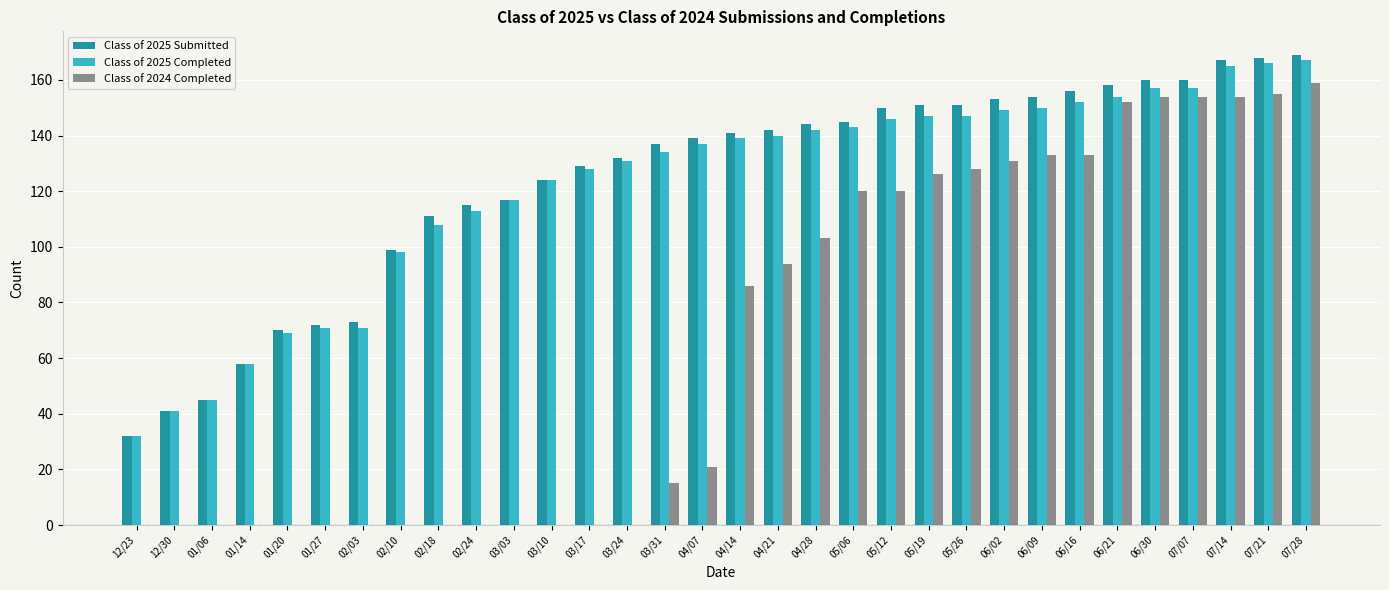

The value of Class of 2024 Completed at 01/20 is 0. True or false?

True